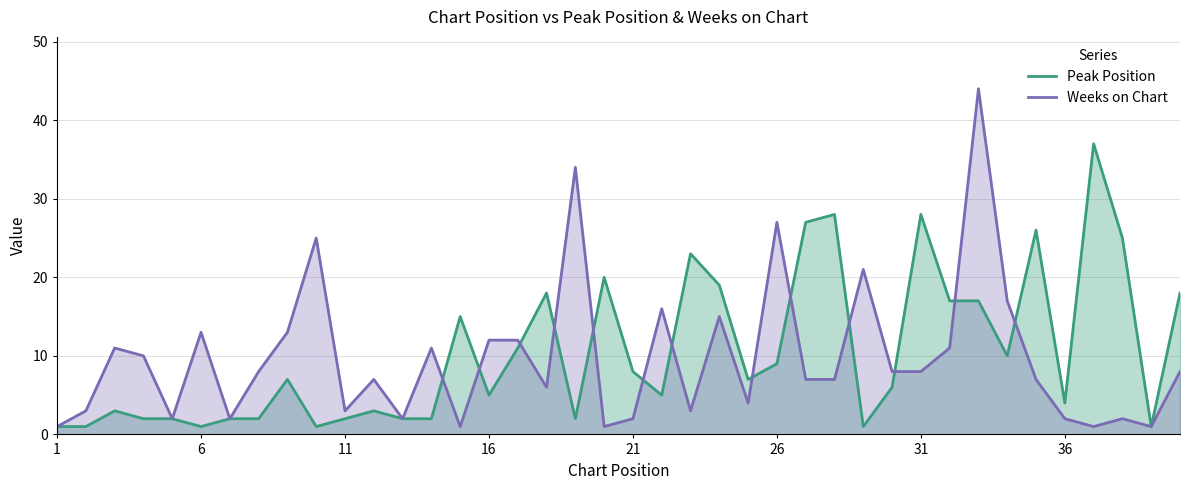

Is it true that Peak Position equals 8 at 21?

True